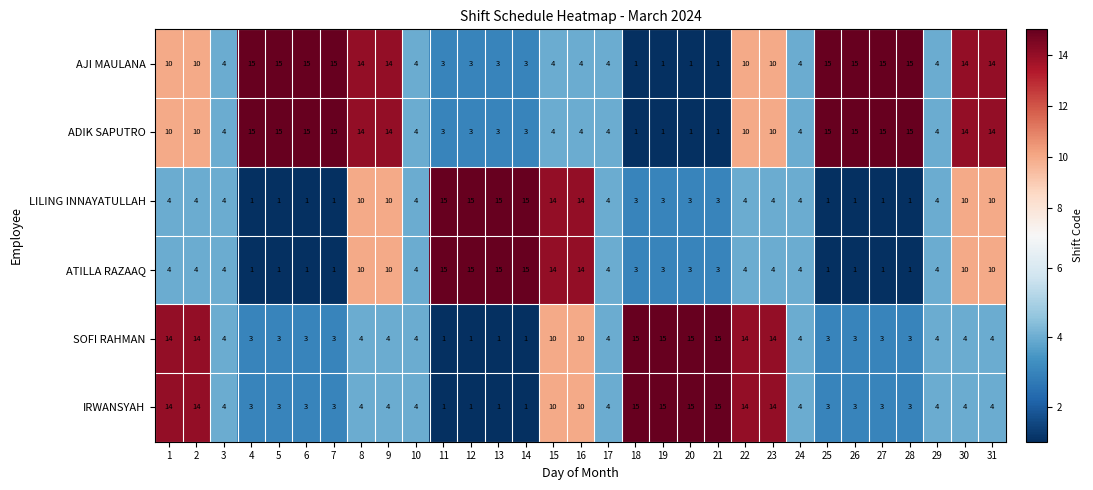

What is the spread (max minus min) of values at 30?

10